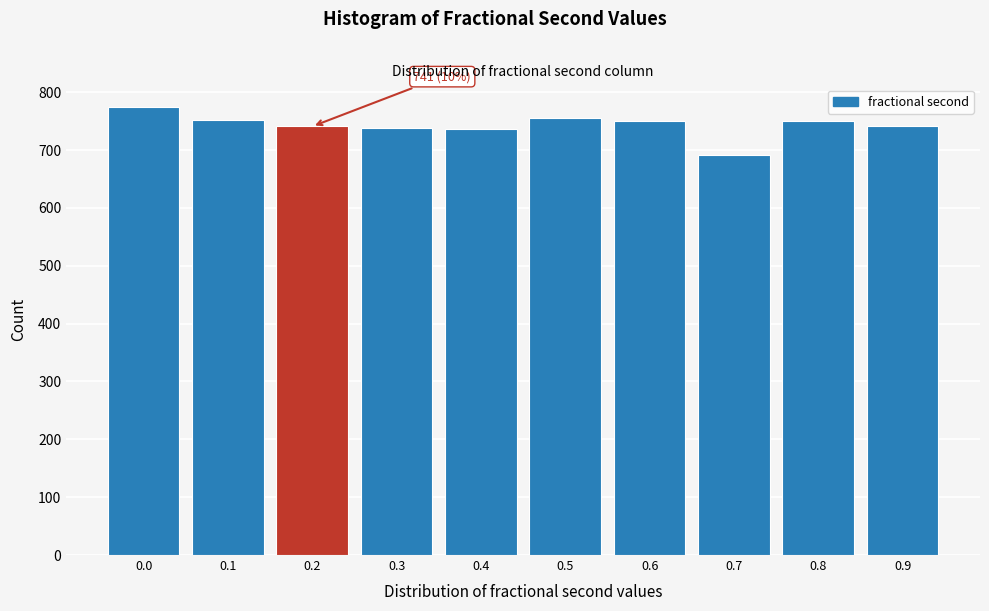

What is the value of the 9th bar from the left?

751